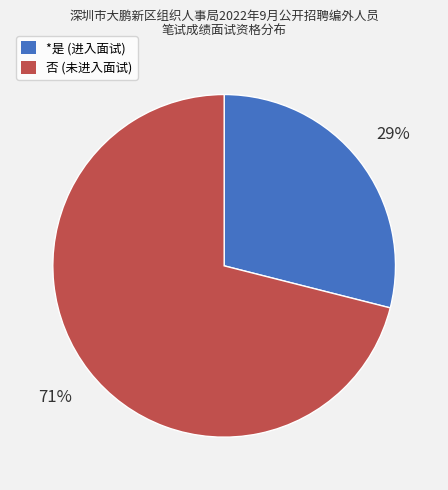

Between 否 and *是, which is larger?

否